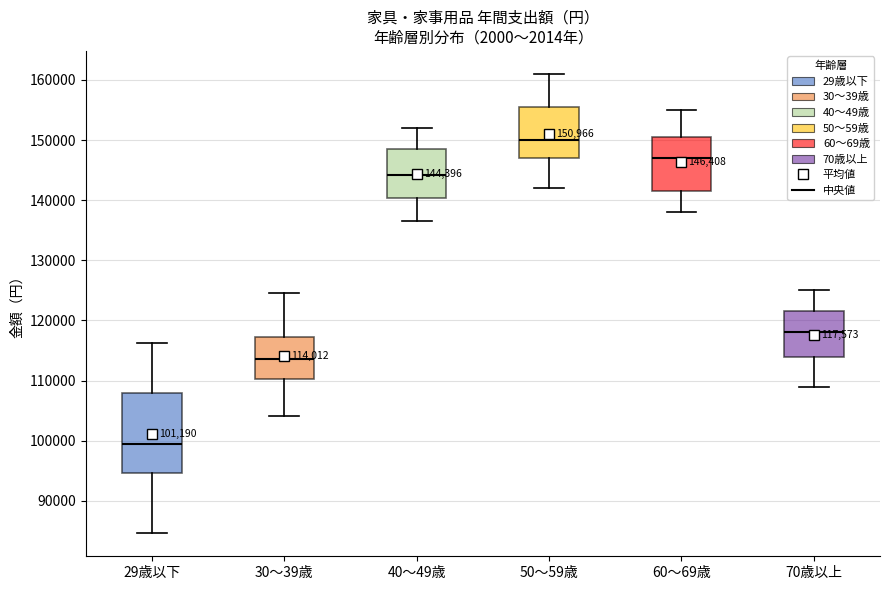

Comparing the boxes themselves (not the whiskers), which one is the tallest?

29歳以下